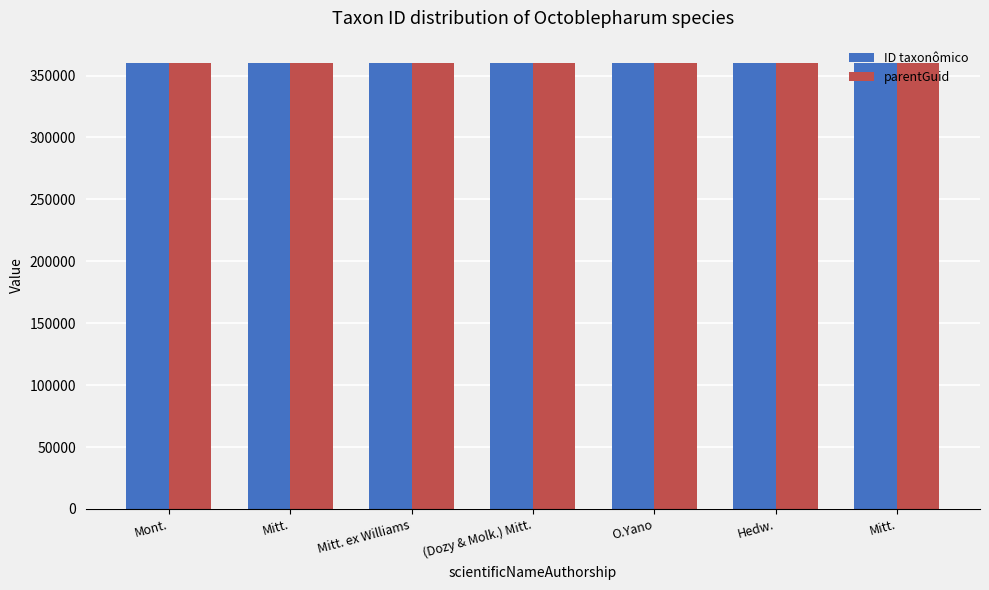

Rank the categories by parentGuid value from highest to lowest.

Mont., Mitt., Mitt. ex Williams, (Dozy & Molk.) Mitt., O.Yano, Hedw., Mitt.